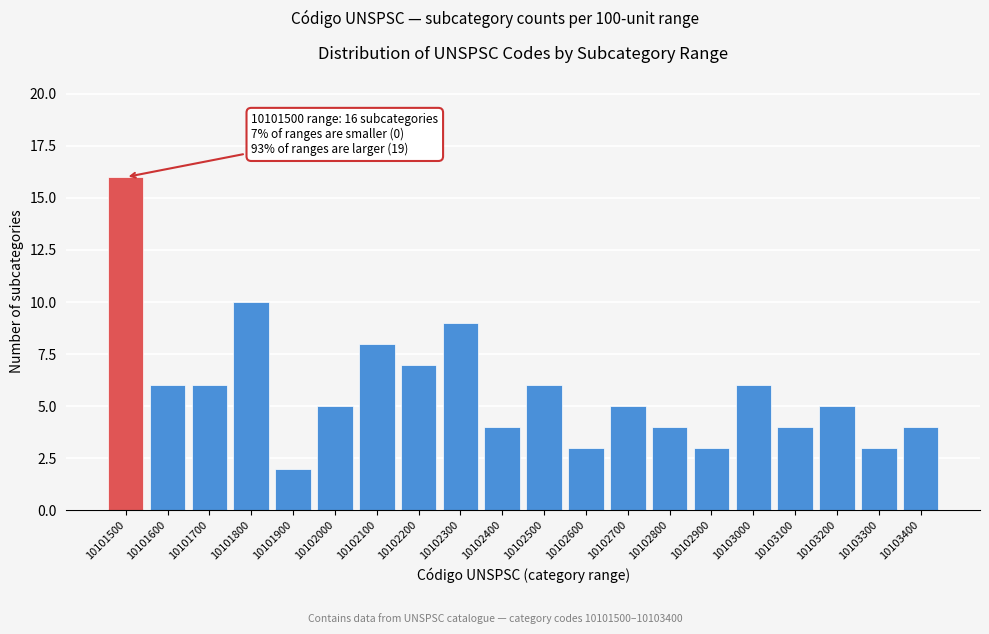

Reading right to left, list all the values displayed in this chart.

10103400=4	10103300=3	10103200=5	10103100=4	10103000=6	10102900=3	10102800=4	10102700=5	10102600=3	10102500=6	10102400=4	10102300=9	10102200=7	10102100=8	10102000=5	10101900=2	10101800=10	10101700=6	10101600=6	10101500=16